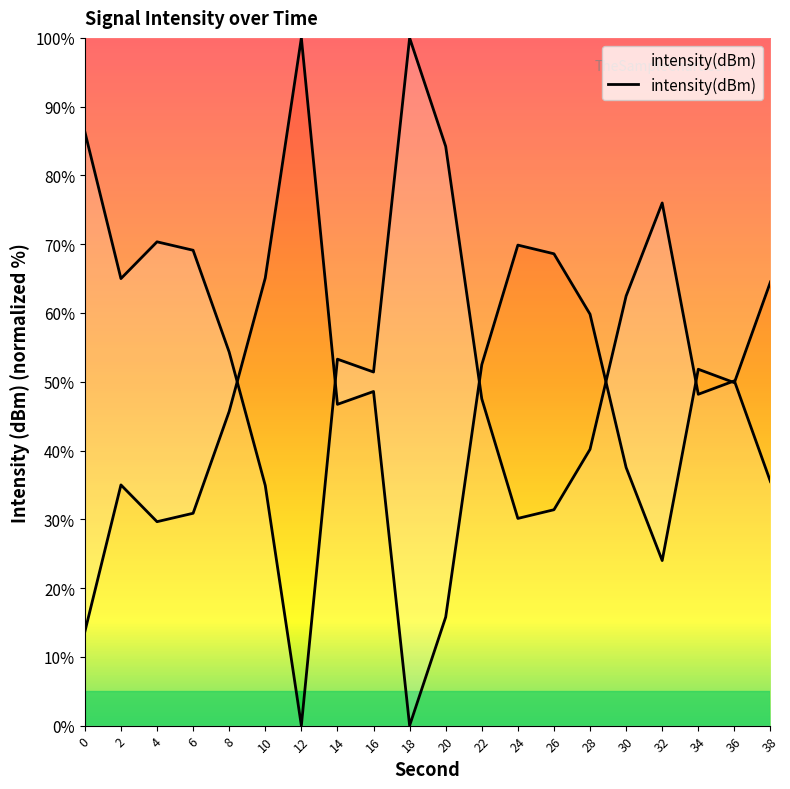

How many points are higher than both their immediate neighbors (excluding endpoints)?

5